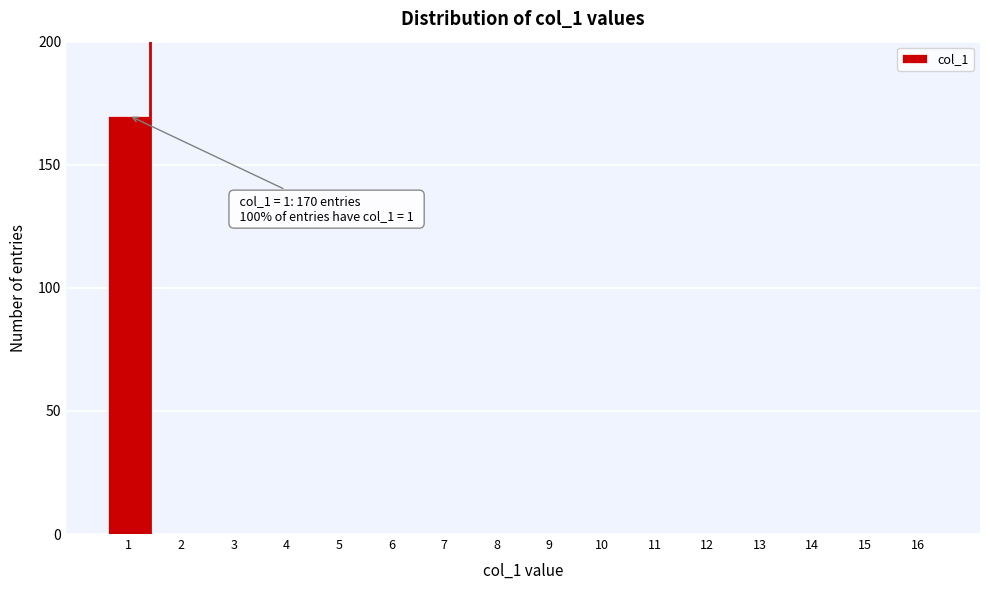

Reading left to right, list all the values displayed in this chart.

1=170	2=0	3=0	4=0	5=0	6=0	7=0	8=0	9=0	10=0	11=0	12=0	13=0	14=0	15=0	16=0